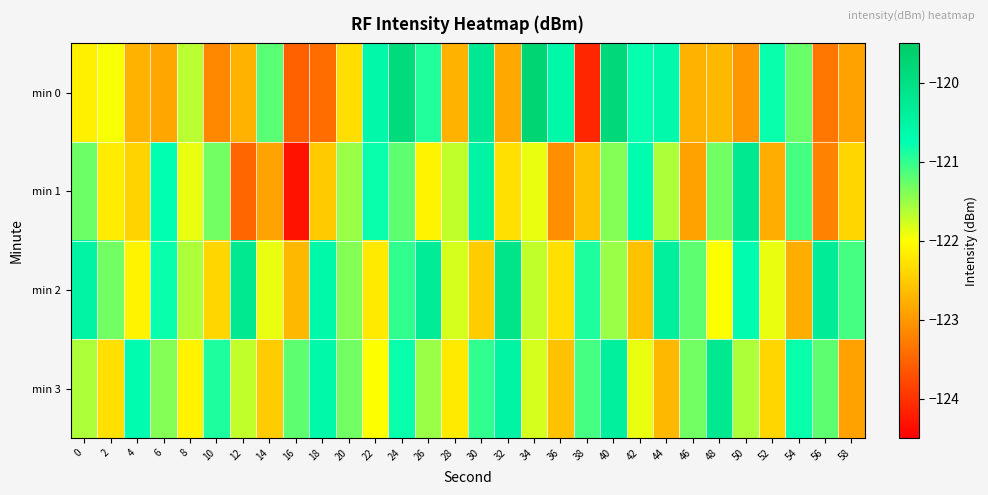

What is the spread (max minus min) of values at 54?

2.0